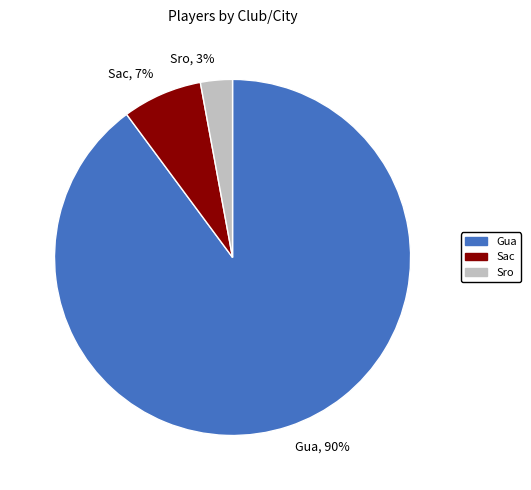

Does Gua account for over 50% of the chart?

Yes